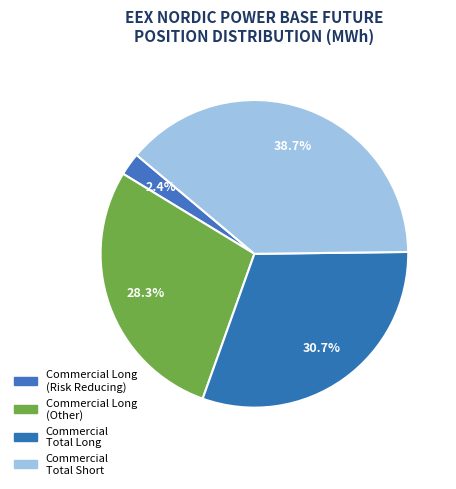

To the nearest percent, what is the average slice percentage?

25%